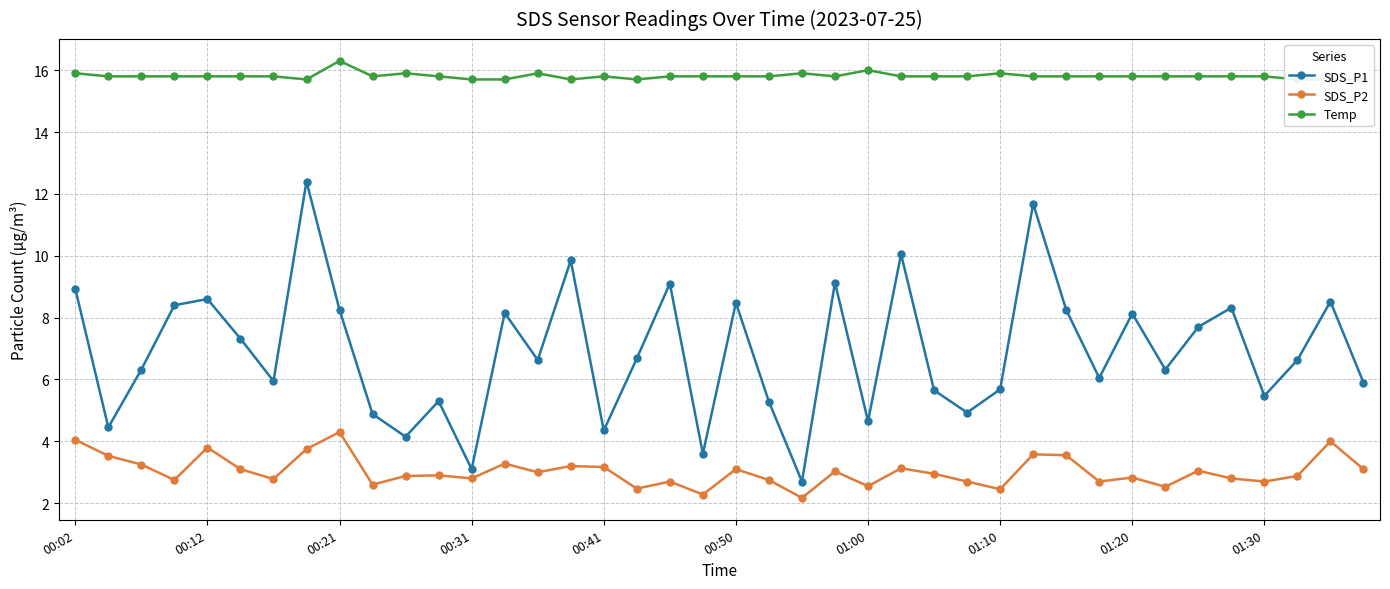

Count the Temp values in the range 15 to 16.

39